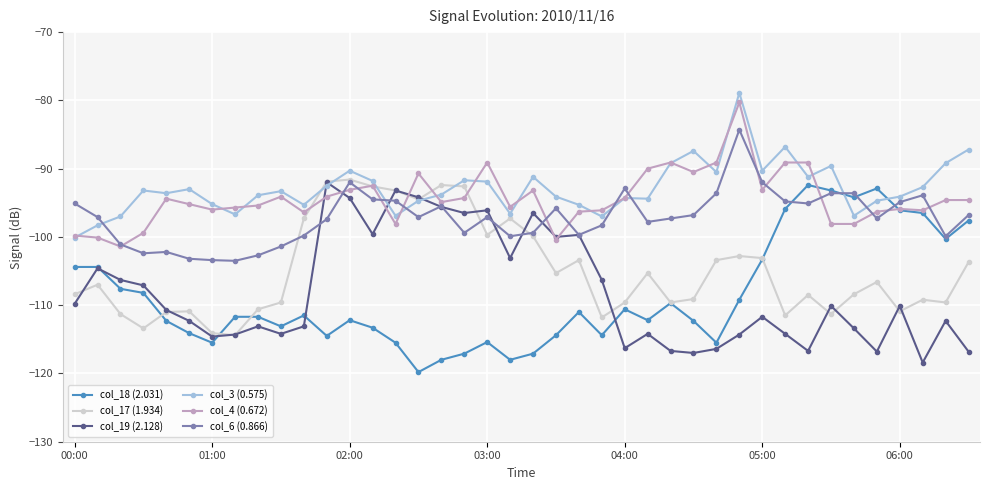

What is the value of the col_4 (0.672) point at the 2nd from the left?

-100.1